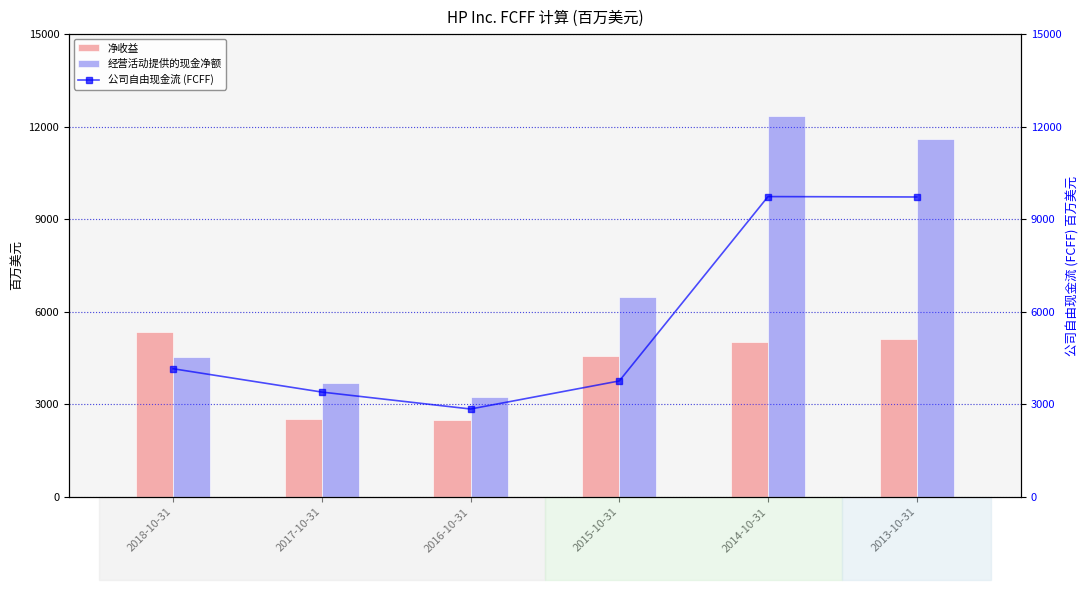

Reading right to left, extract all data points from this chart.

净收益: 2013-10-31=5113	2014-10-31=5013	2015-10-31=4554	2016-10-31=2496	2017-10-31=2526	2018-10-31=5327
经营活动提供的现金净额: 2013-10-31=11608	2014-10-31=12333	2015-10-31=6490	2016-10-31=3230	2017-10-31=3677	2018-10-31=4528
公司自由现金流 (FCFF): 2013-10-31=9716	2014-10-31=9729	2015-10-31=3753	2016-10-31=2843	2017-10-31=3392	2018-10-31=4148